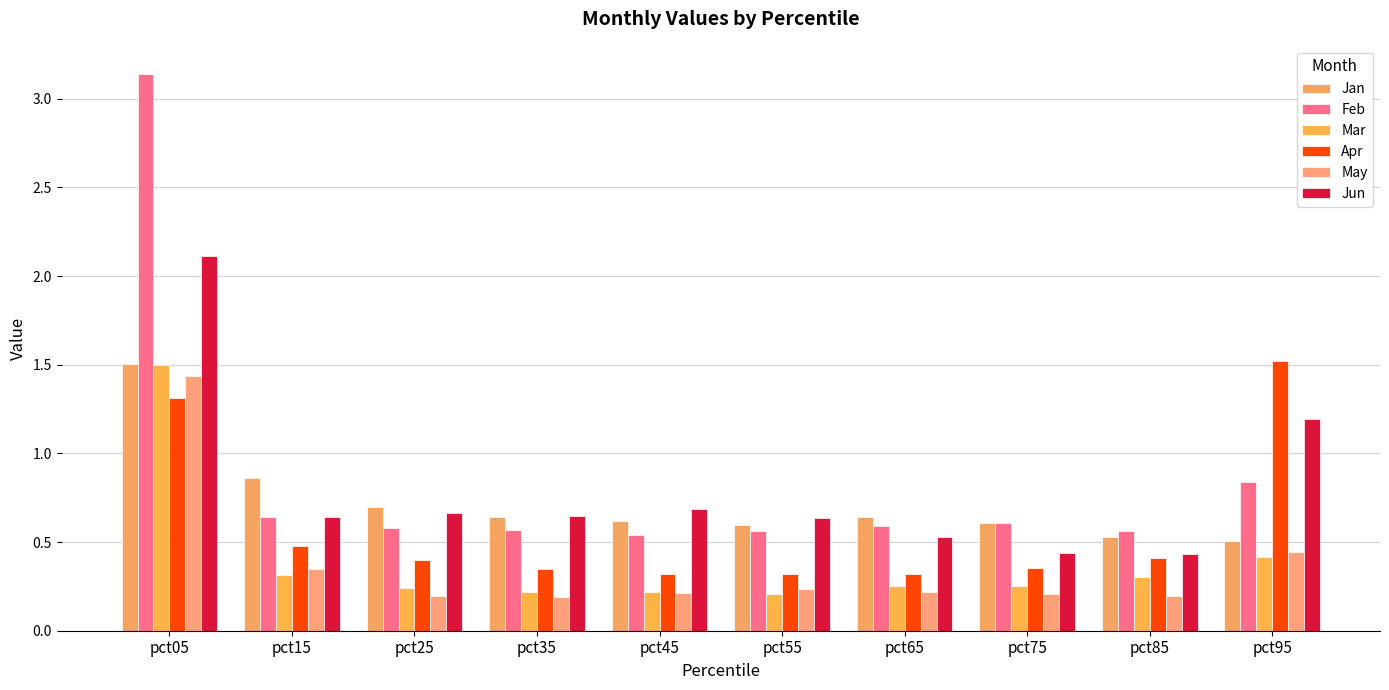

The value of Jun at pct75 is 0.4. True or false?

True